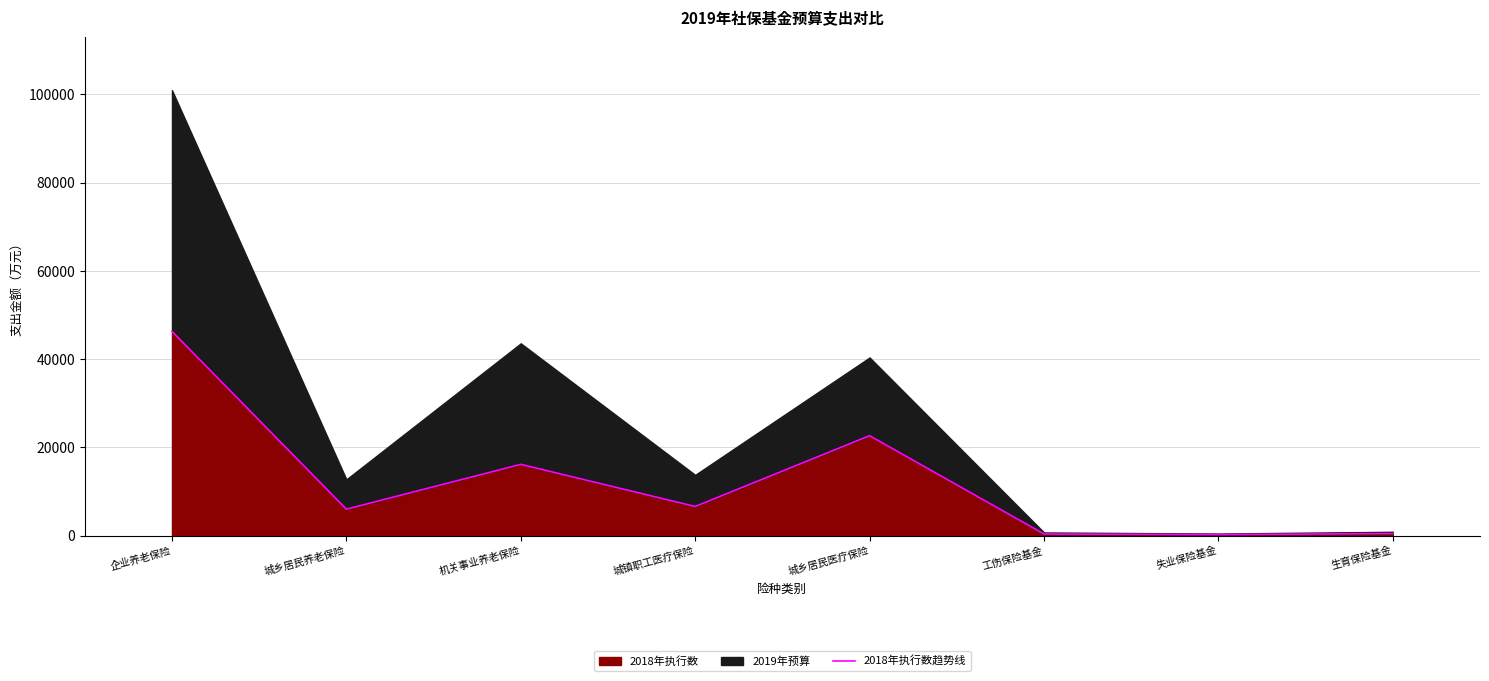

Count the number of values greater than 6631.

3